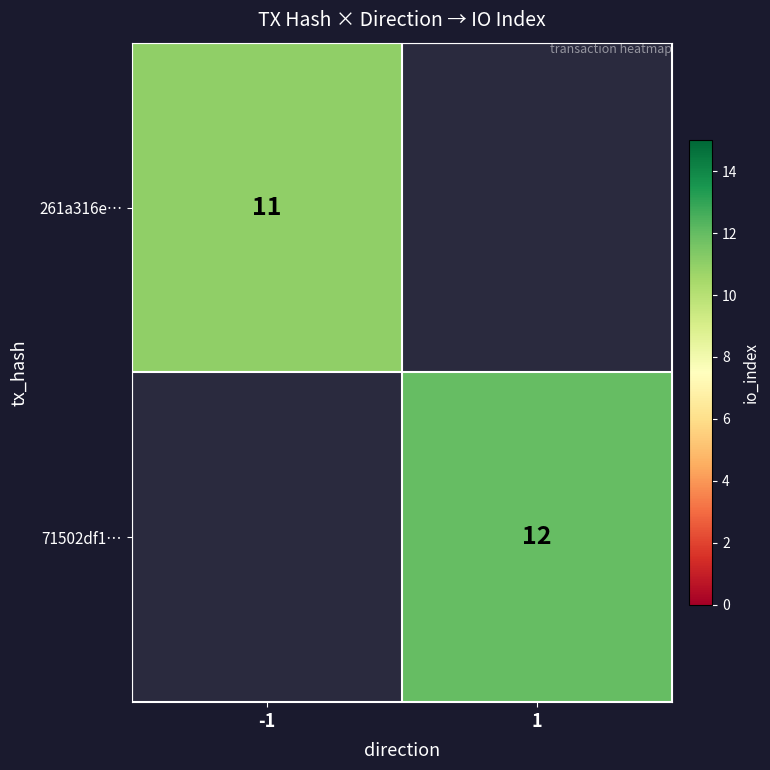

The 261a316e… series shows 11 at -1. True or false?

True